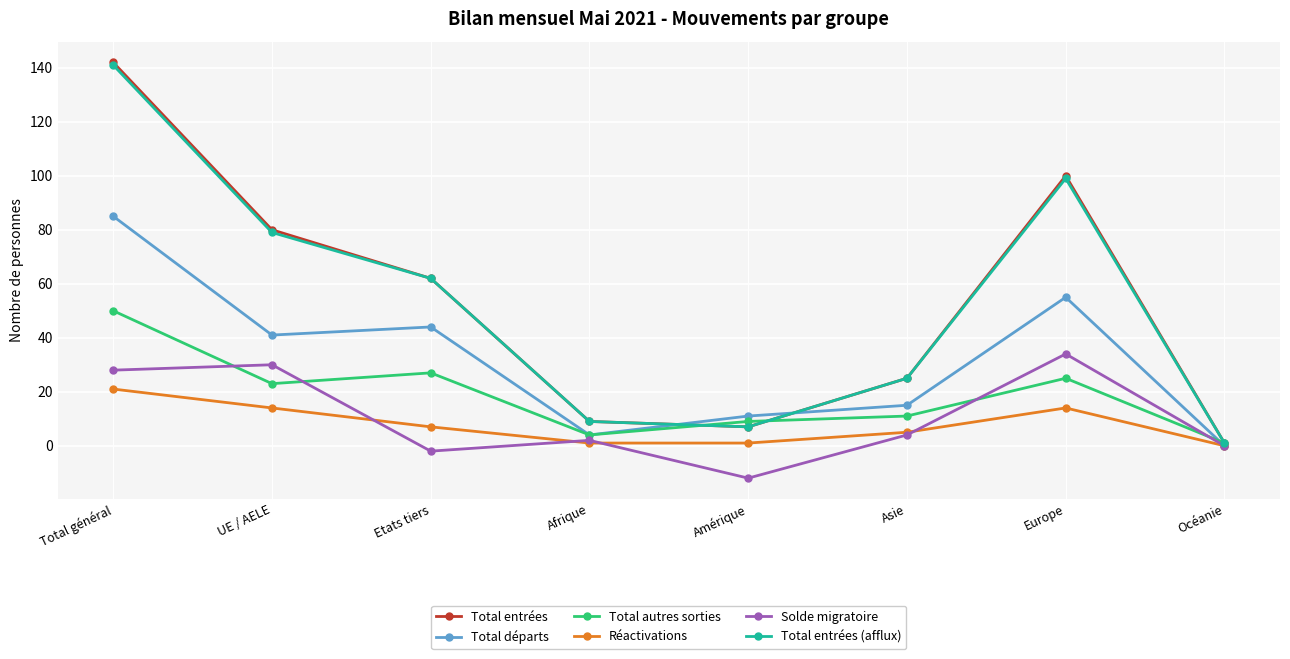

Where is Solde migratoire nearest to the value 11?

Asie